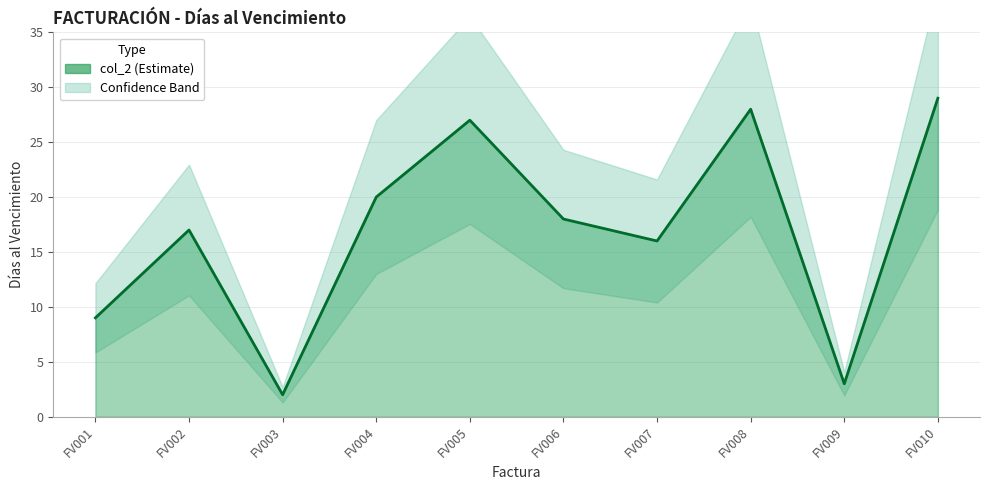

What is the difference between the maximum and second lowest values?

26